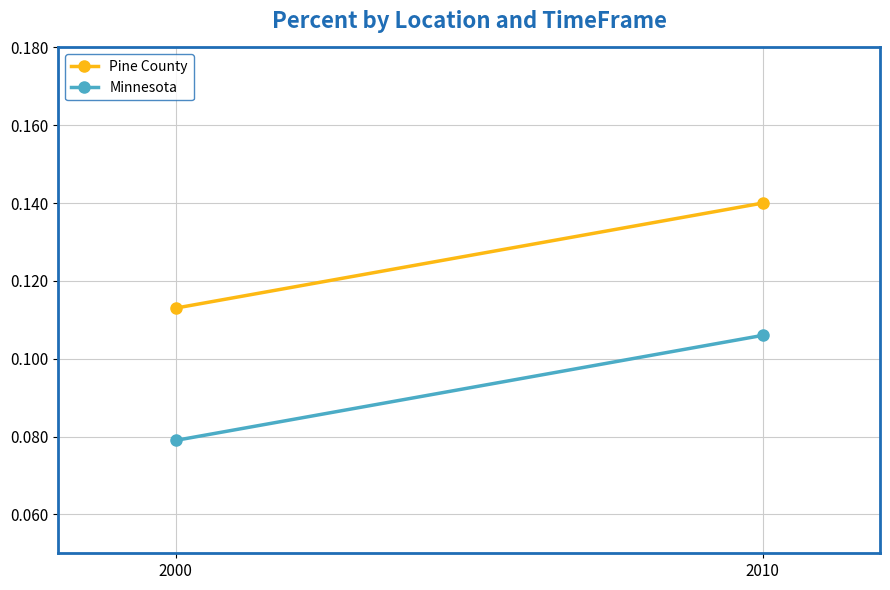

Where is Pine County nearest to the value 0?

2000